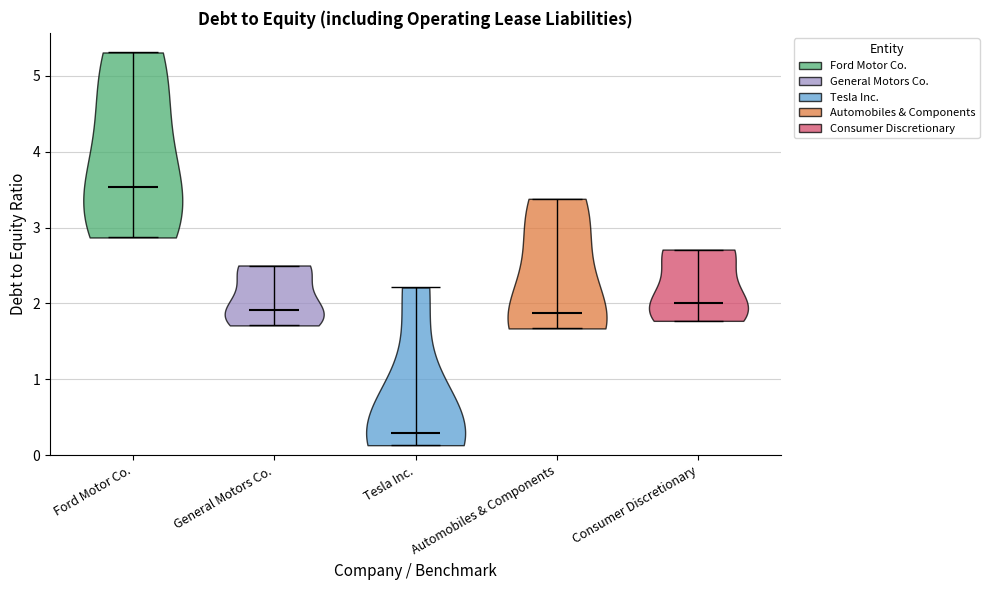

Reading left to right, read every violin against the y-axis: where its median line is, and the lowest and highest points it reaches. The values are not printed on the chart, so give them approximately, as read against the axis.

Ford Motor Co.: median line 3.5, lowest point 2.9, highest point 5.3
General Motors Co.: median line 1.9, lowest point 1.7, highest point 2.5
Tesla Inc.: median line 0.3, lowest point 0.1, highest point 2.2
Automobiles & Components: median line 1.9, lowest point 1.7, highest point 3.4
Consumer Discretionary: median line 2.0, lowest point 1.8, highest point 2.7